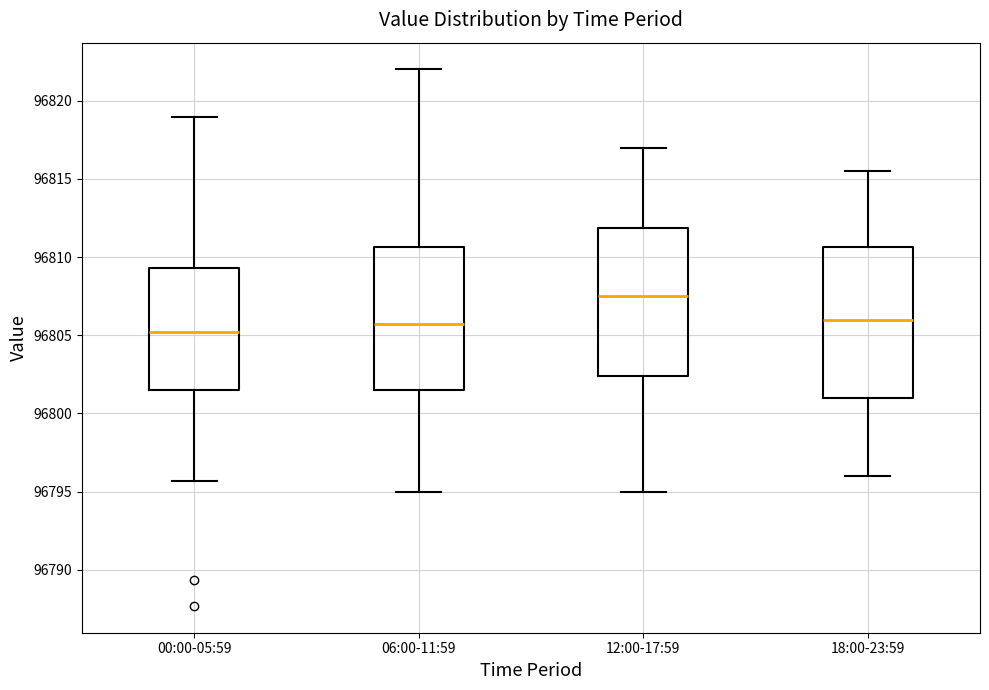

Reading left to right, read every box against the y-axis: the position of its median line, the range the box covers, and the ends of its whiskers. The values are not printed on the chart, so give them approximately, as read against the axis.

00:00-05:59: median 96805.0, box 96801.5 to 96809.5, whiskers 96795.5 to 96819.0
06:00-11:59: median 96806.0, box 96801.5 to 96810.5, whiskers 96795.0 to 96822.0
12:00-17:59: median 96807.5, box 96802.5 to 96812.0, whiskers 96795.0 to 96817.0
18:00-23:59: median 96806.0, box 96801.0 to 96810.5, whiskers 96796.0 to 96815.5